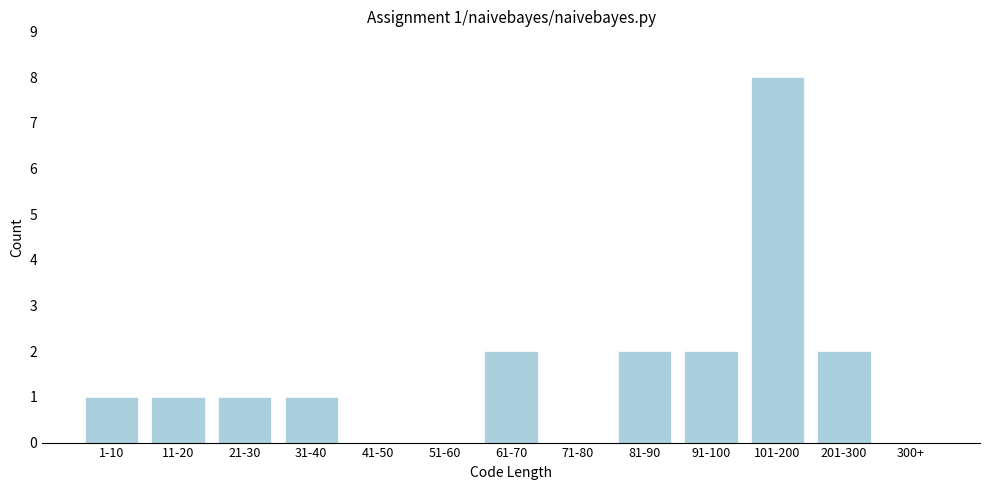

Reading left to right, list all the values displayed in this chart.

1-10=1	11-20=1	21-30=1	31-40=1	41-50=0	51-60=0	61-70=2	71-80=0	81-90=2	91-100=2	101-200=8	201-300=2	300+=0